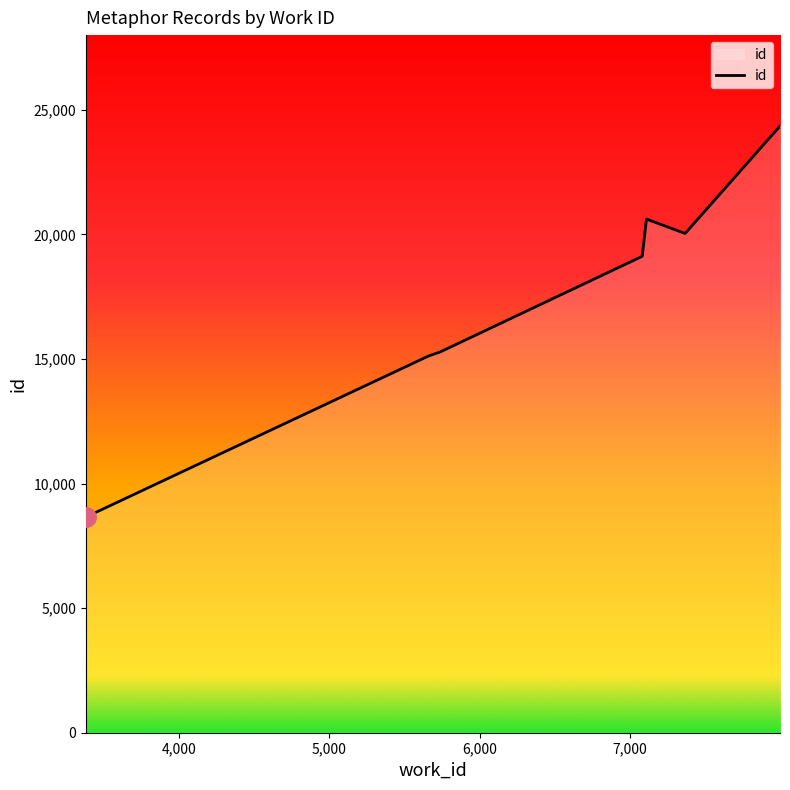

How many lines are shown in the chart?

1